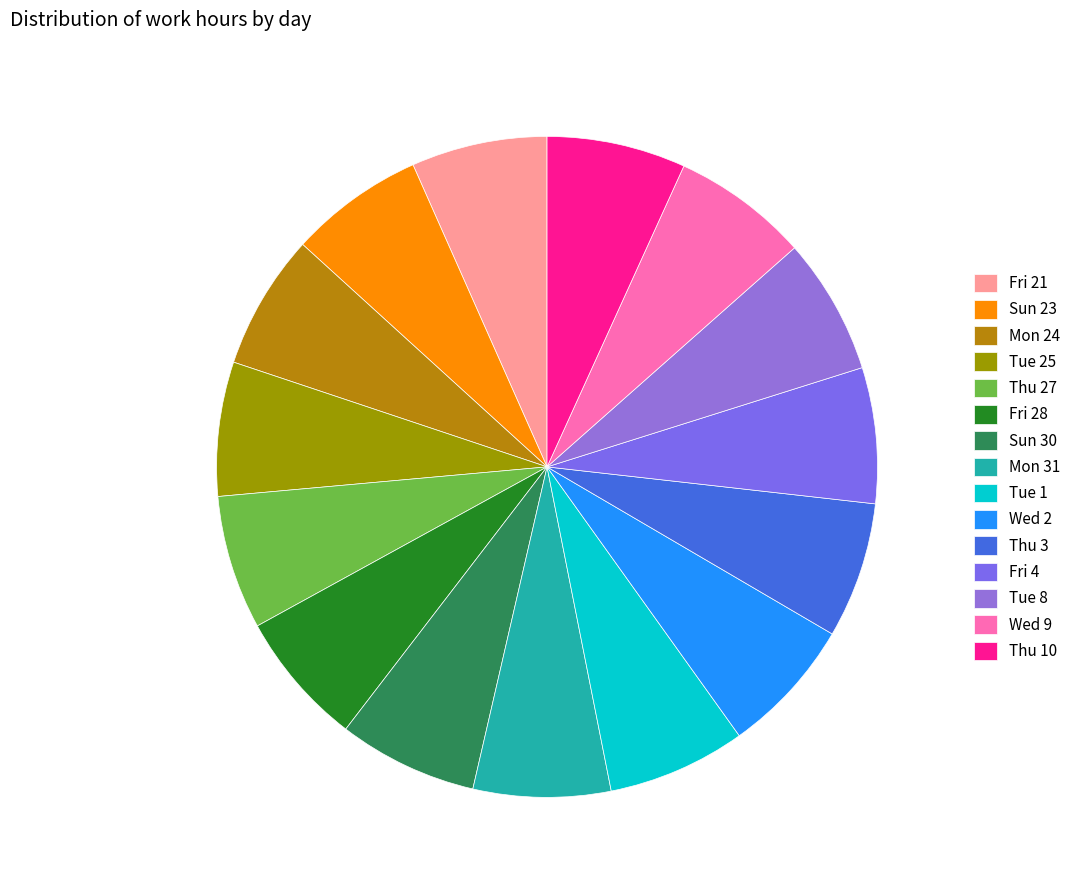

What is the ratio of the value at Fri 21 to the value at Thu 27?

1.0